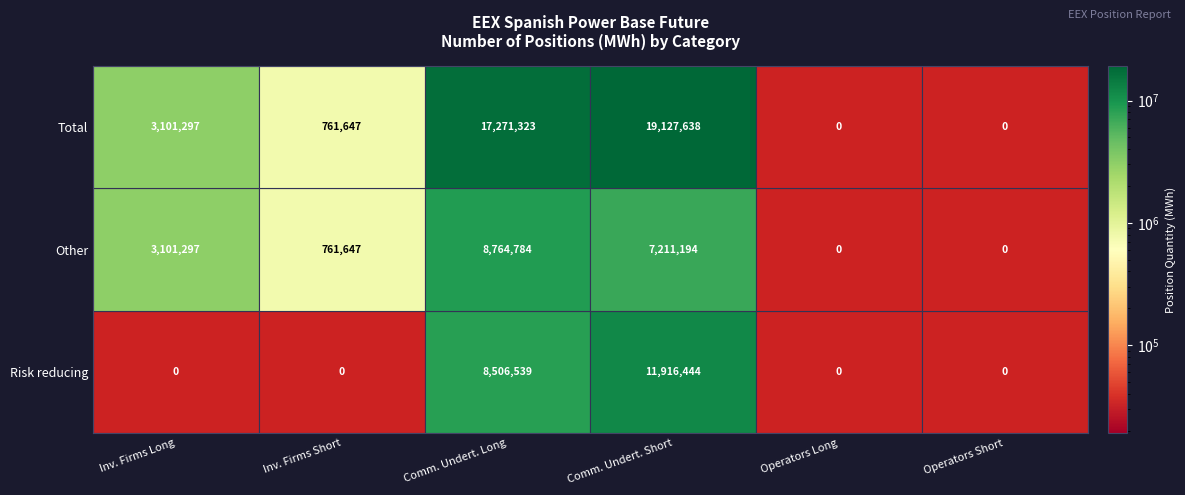

The value of Other (Short) at 1 is 171539.8. True or false?

False